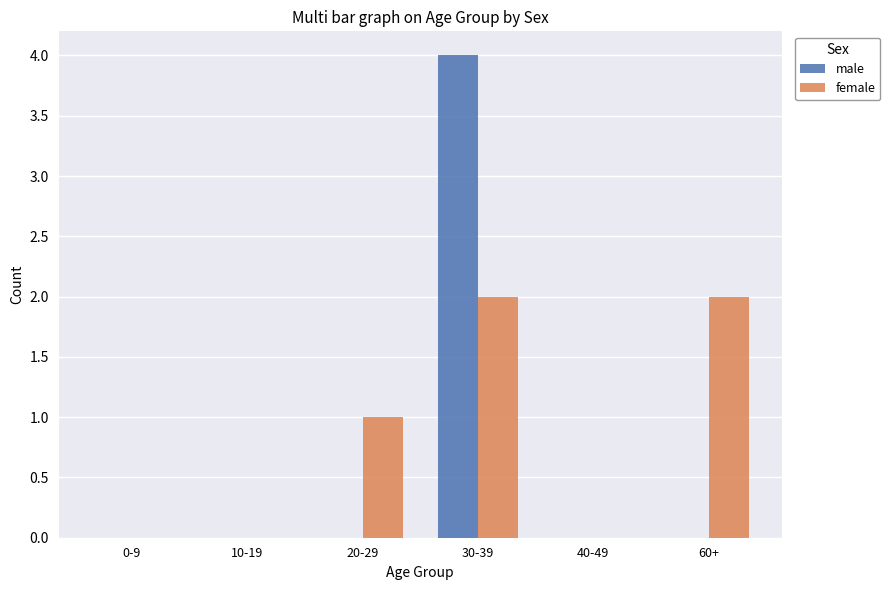

Between 30-39 and 60+, which series saw the biggest shift?

male